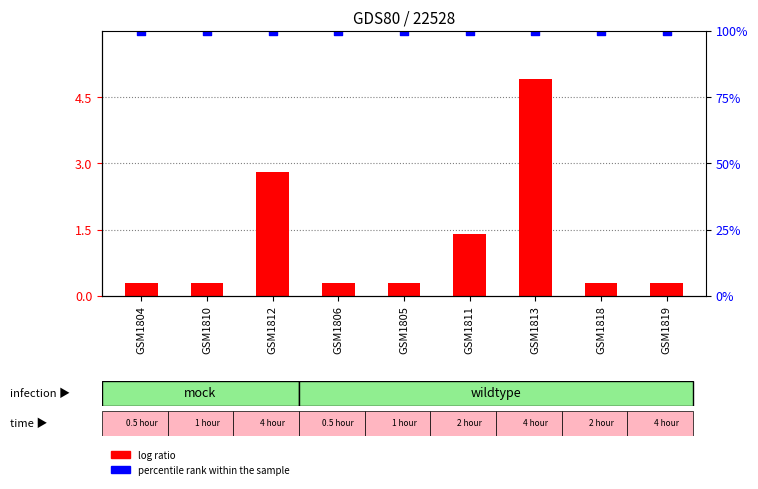

At which category is the sum across all series the highest?

GSM1813